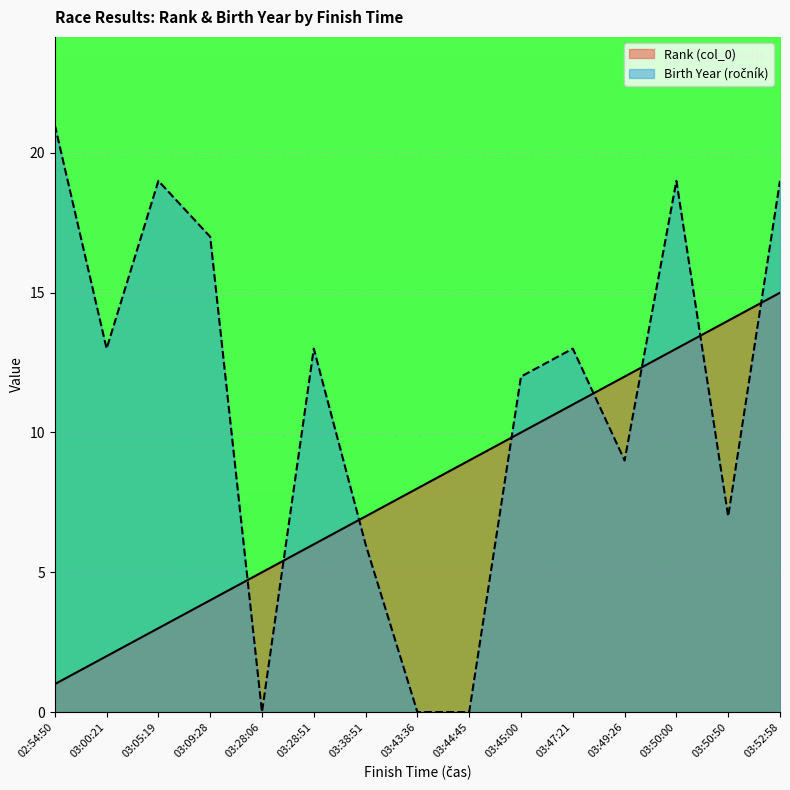

At which category is the sum across all series the highest?

03:52:58